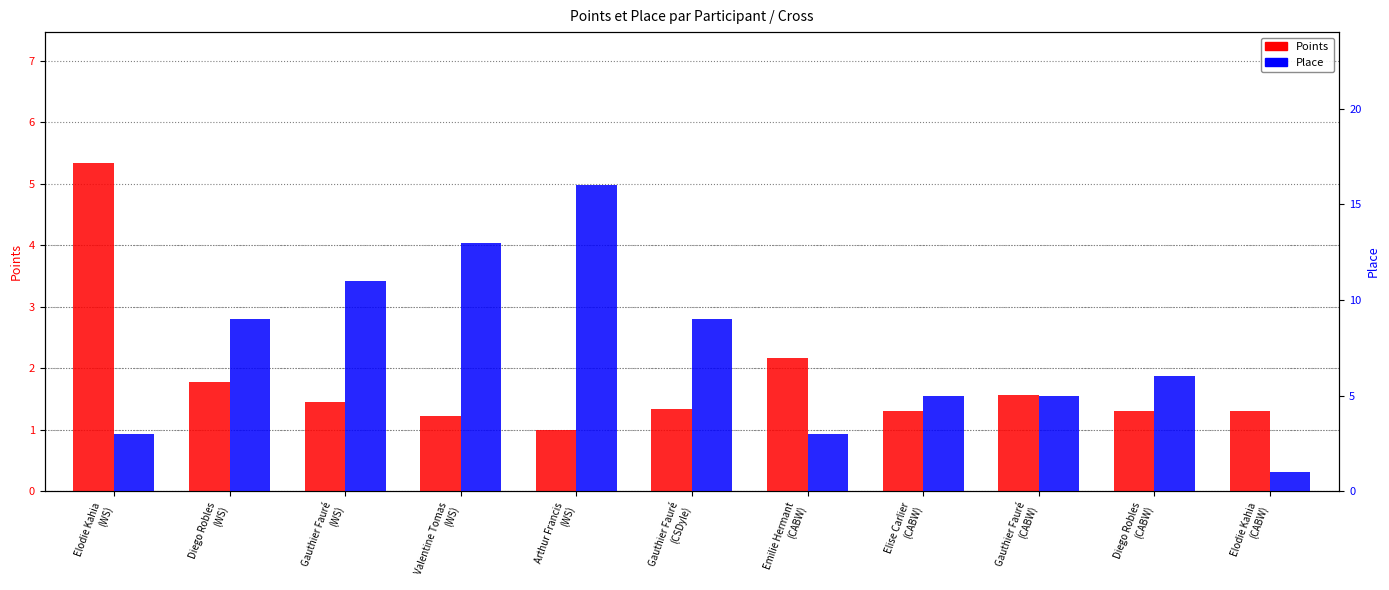

Which has a higher value, Elodie Kahia
(CABW) or Elise Carlier
(CABW)?

Elodie Kahia
(CABW)